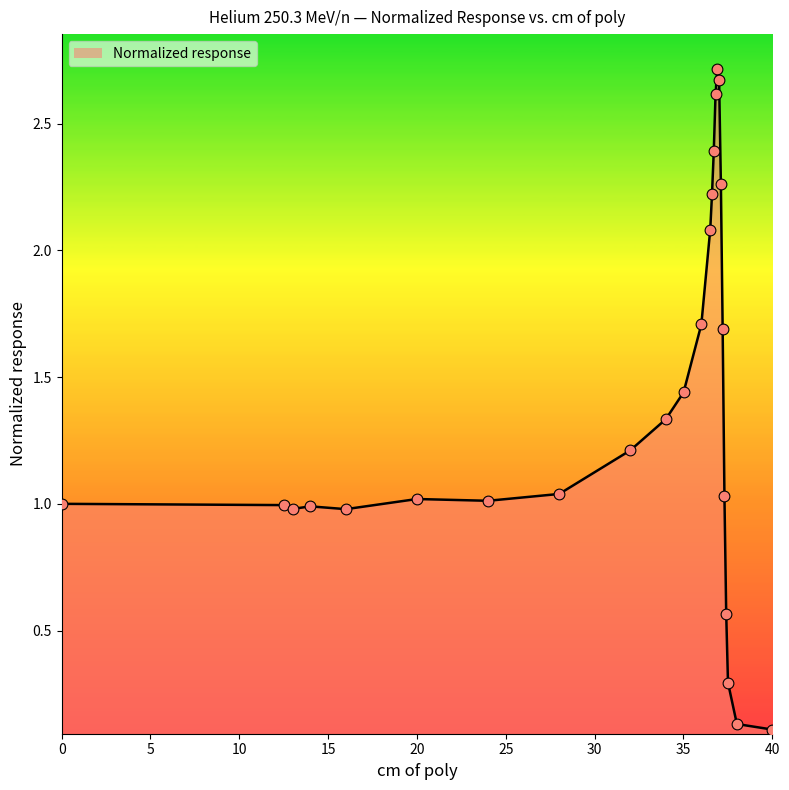

What is the difference between the maximum and minimum values?

2.6